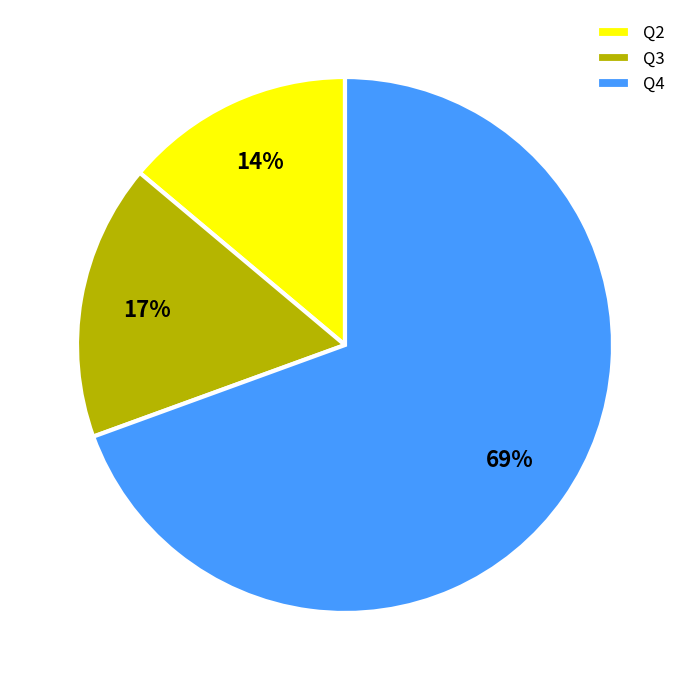

To the nearest percent, what portion does Q4 represent?

69%